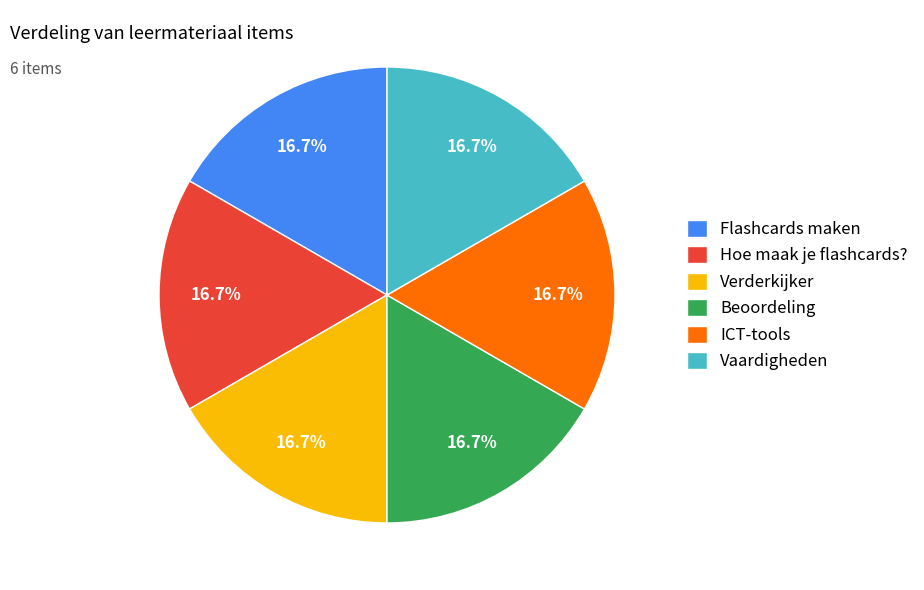

What portion of the pie excludes Hoe maak je flashcards??

83.3%